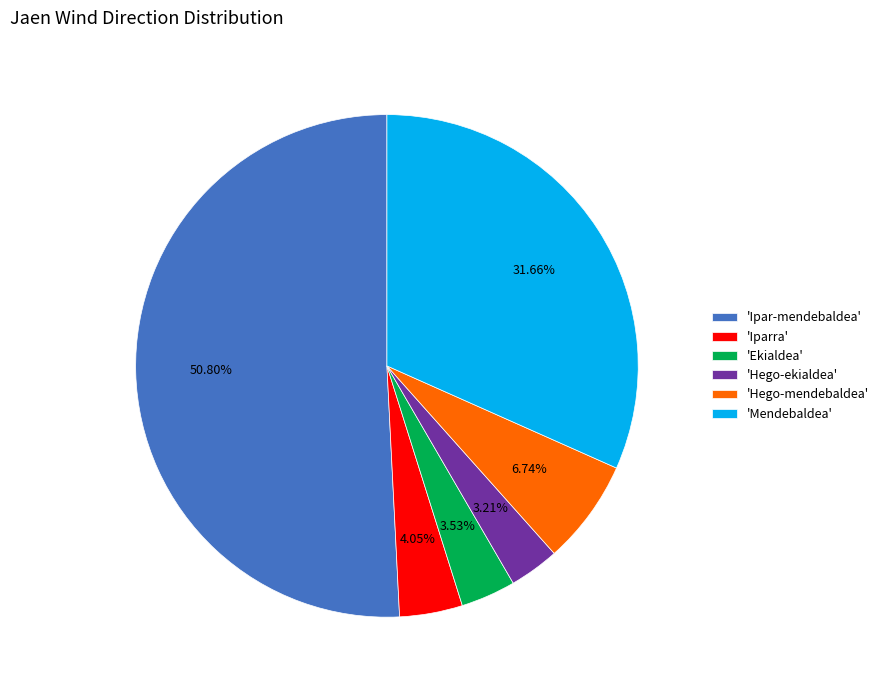

Which slice is the largest?

'Ipar-mendebaldea'